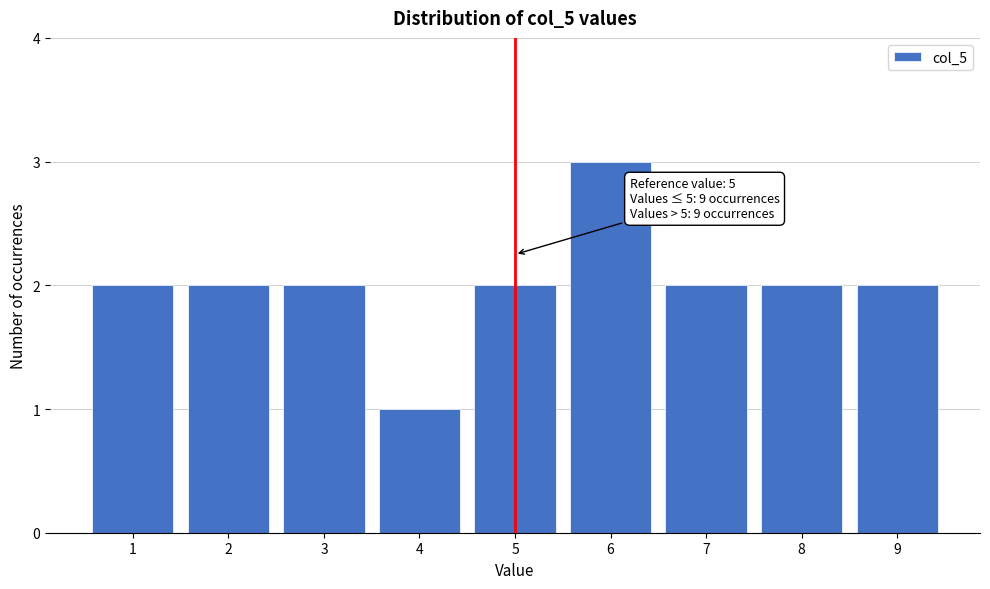

Which range on the x-axis has the tallest bar?

5.5 to 6.5